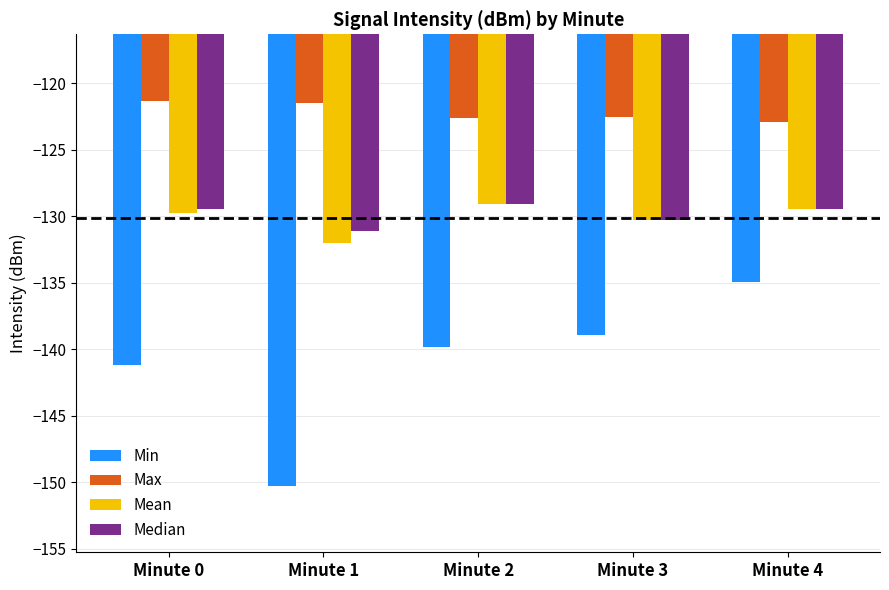

At which label does Mean reach its peak?

Minute 2